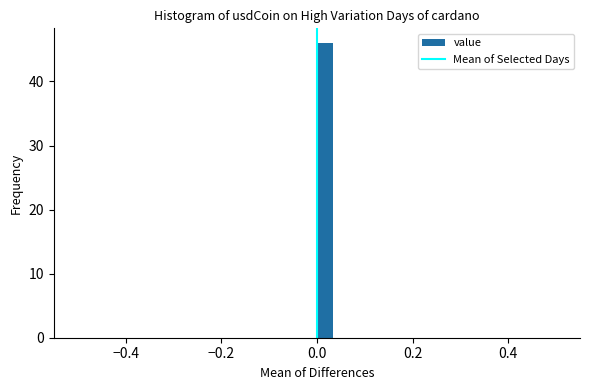

Read against the x-axis, roughly where is the centre of the tallest bar?

0.02